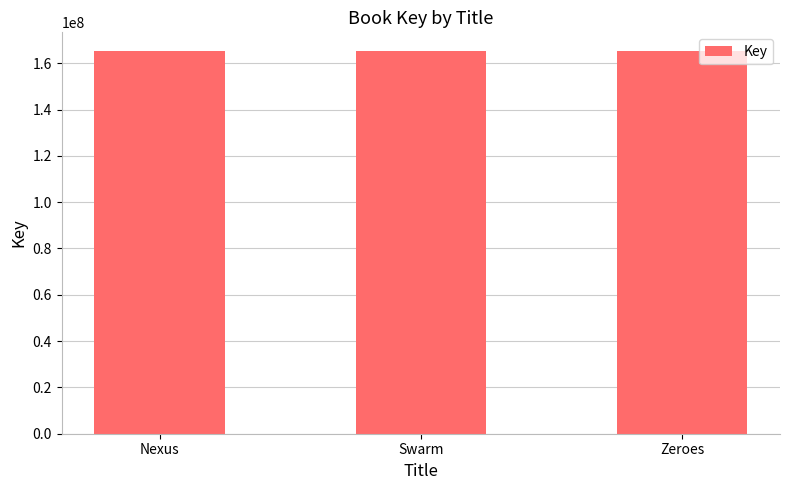

True or false: the data shows 165098651 at Zeroes.

True